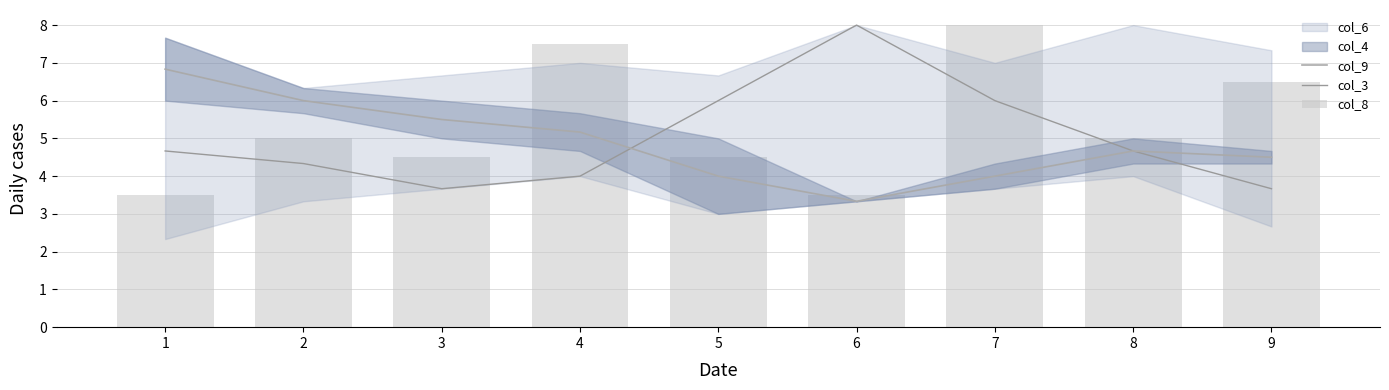

What is the difference between the maximum and minimum values in the col_9 series?

3.5